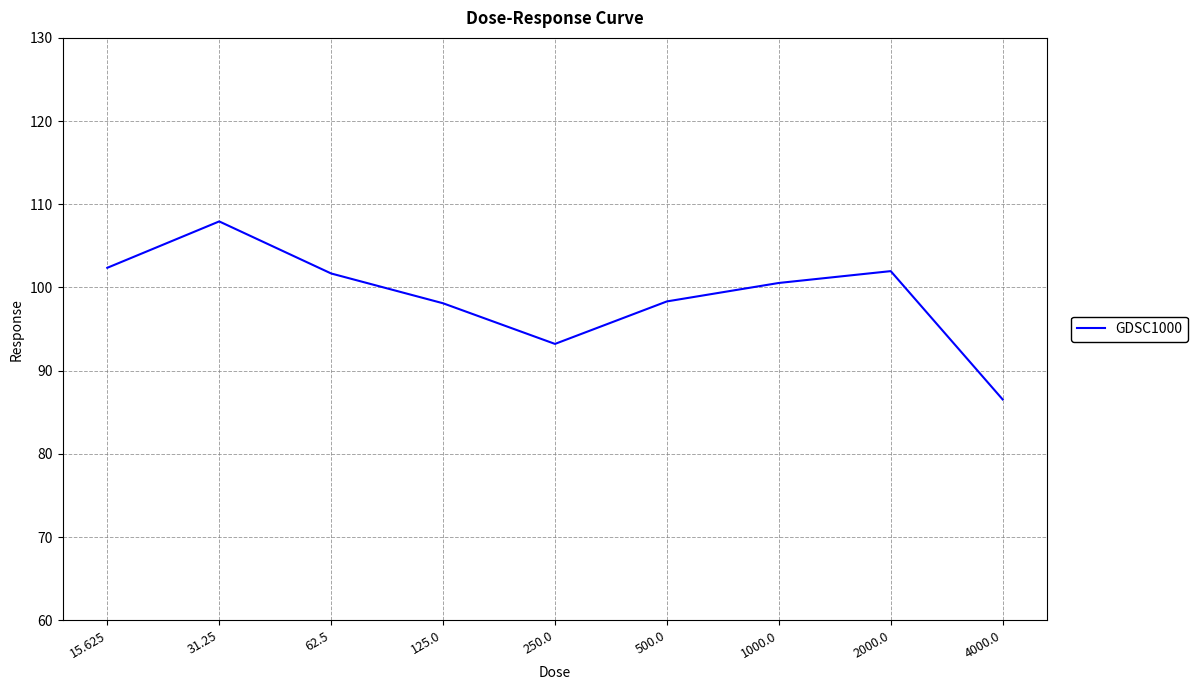

How many lines are shown in the chart?

1